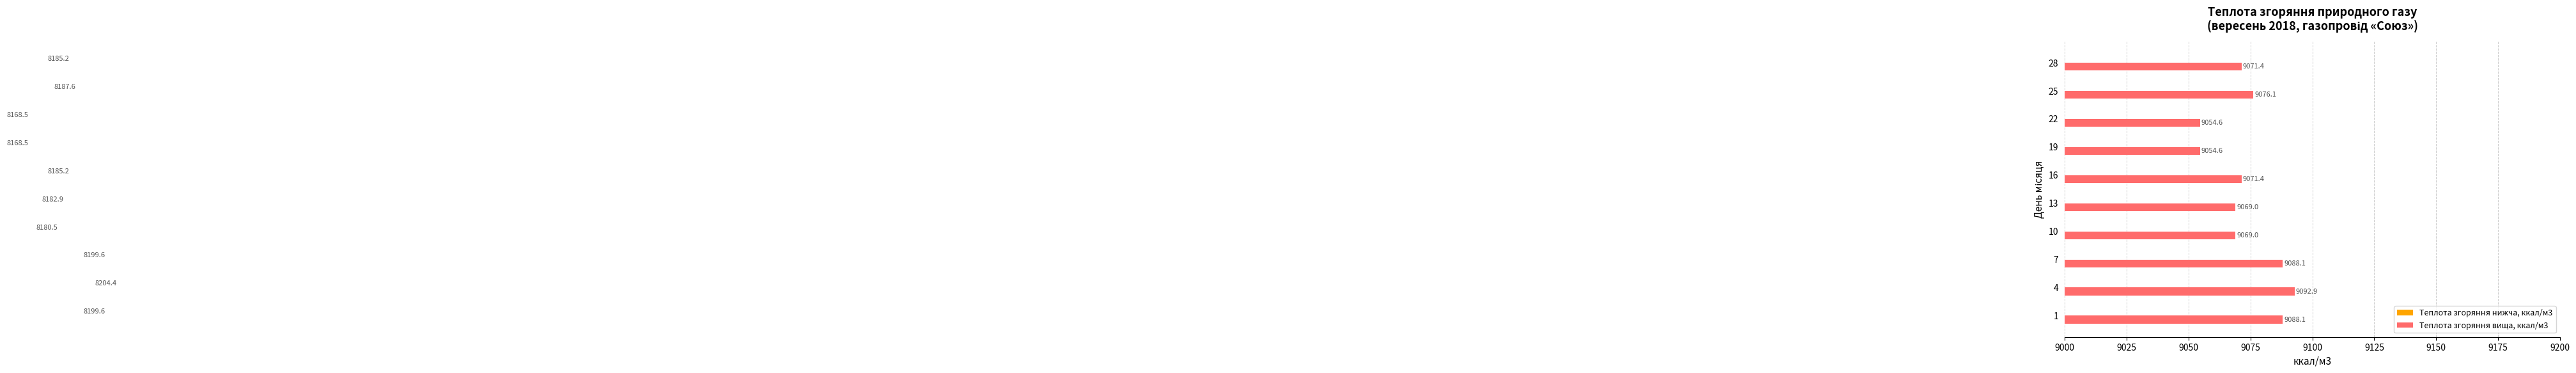

What are all the series names shown in the legend?

Теплота згоряння нижча, ккал/м3, Теплота згоряння вища, ккал/м3